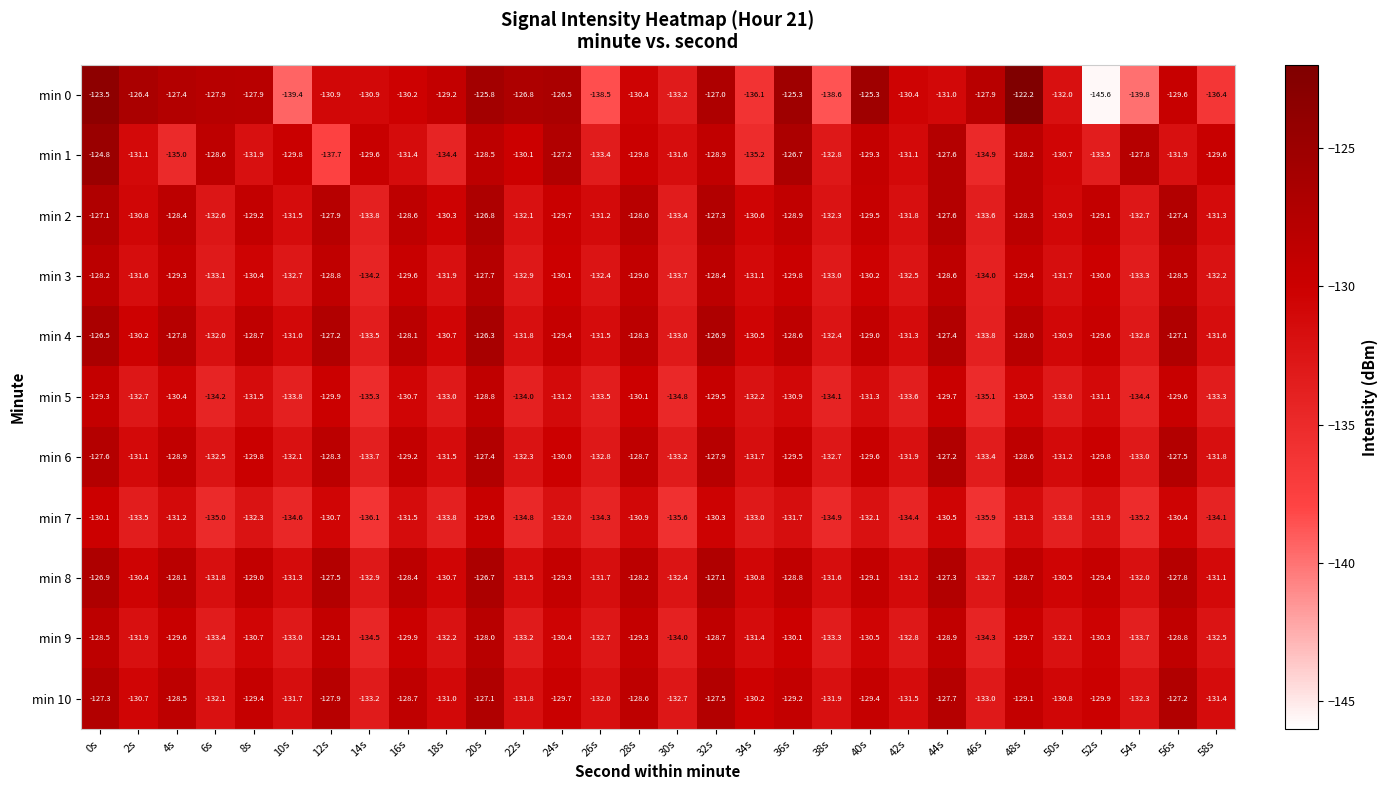

What is the sum of the min 0 values at 44s and 54s?

-270.8